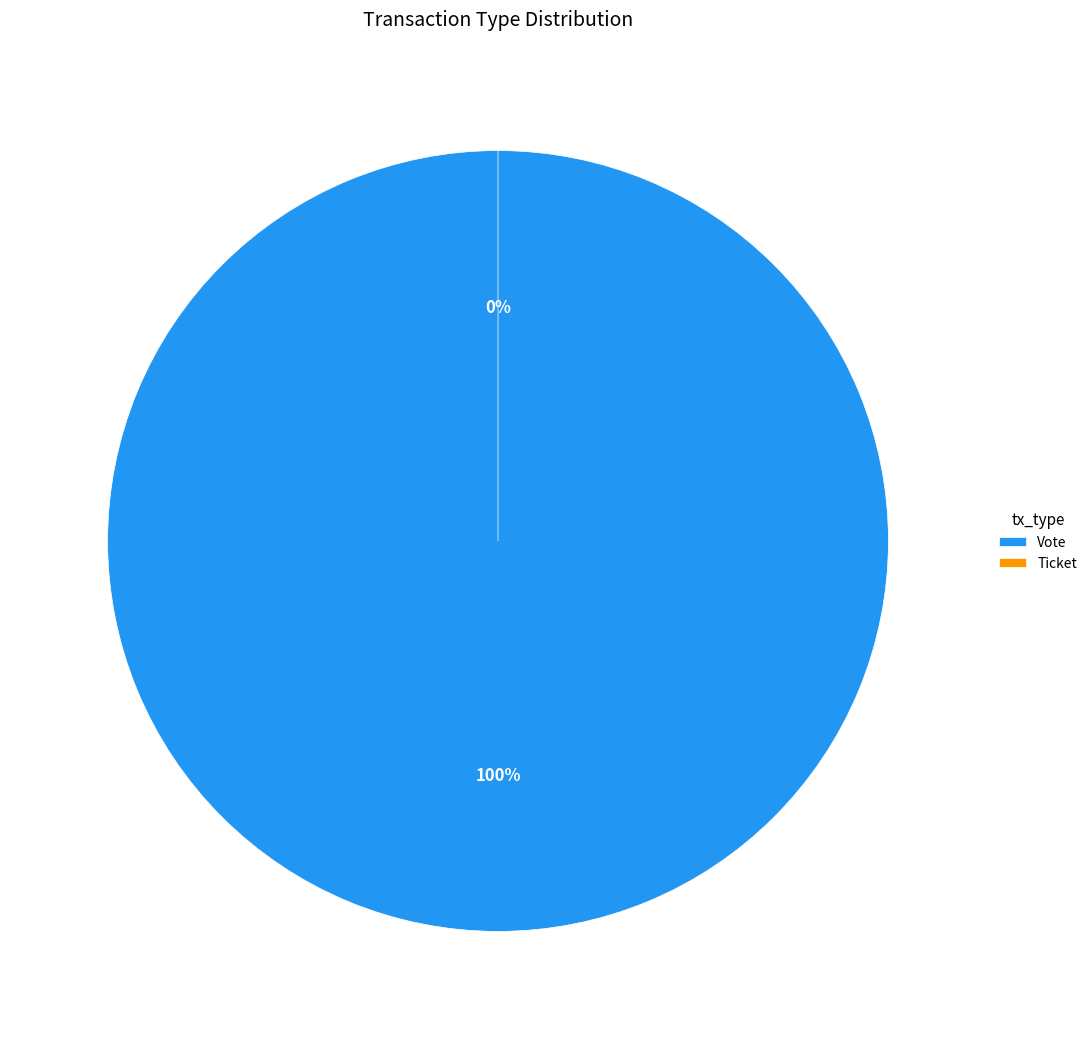

Does Ticket account for over 50% of the chart?

No